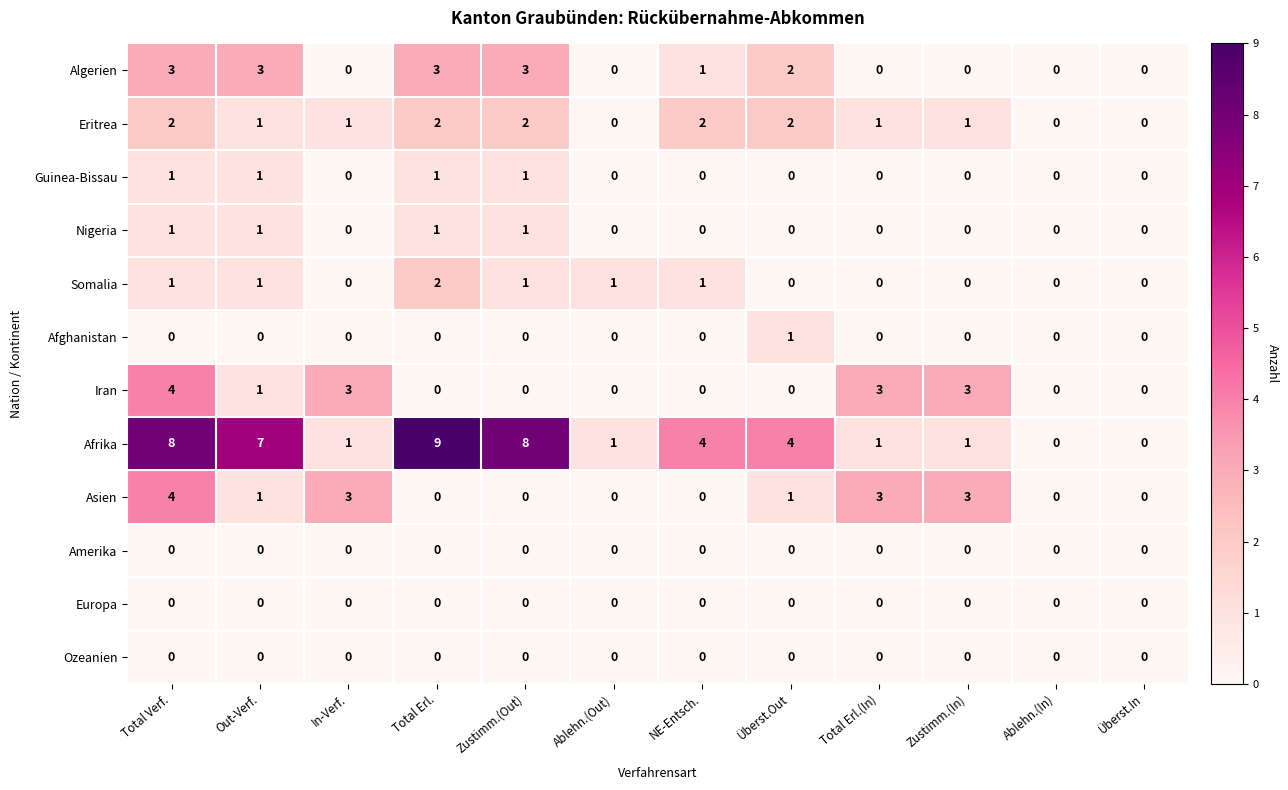

How many categories are shown in the chart?

12